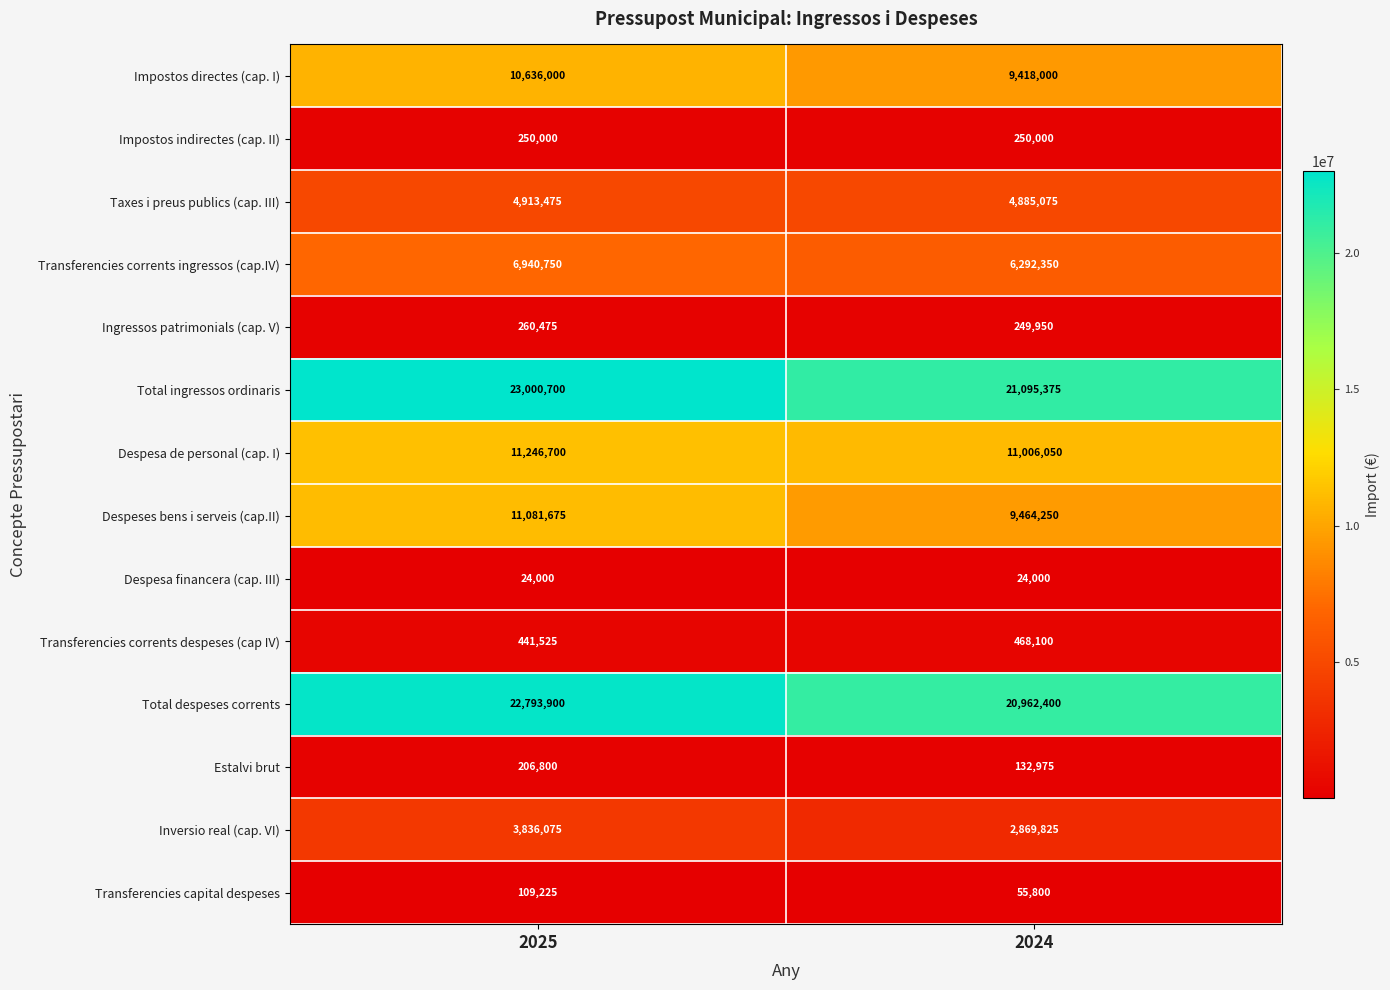

Rank the series at 2024 from lowest to highest value.

Despesa financera (cap. III), Transferencies capital despeses, Estalvi brut, Ingressos patrimonials (cap. V), Impostos indirectes (cap. II), Transferencies corrents despeses (cap IV), Inversio real (cap. VI), Taxes i preus publics (cap. III), Transferencies corrents ingressos (cap.IV), Impostos directes (cap. I), Despeses bens i serveis (cap.II), Despesa de personal (cap. I), Total despeses corrents, Total ingressos ordinaris